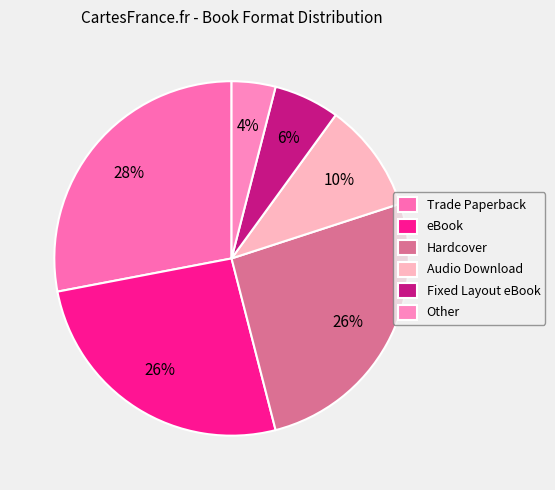

Count the number of slices in the pie.

6